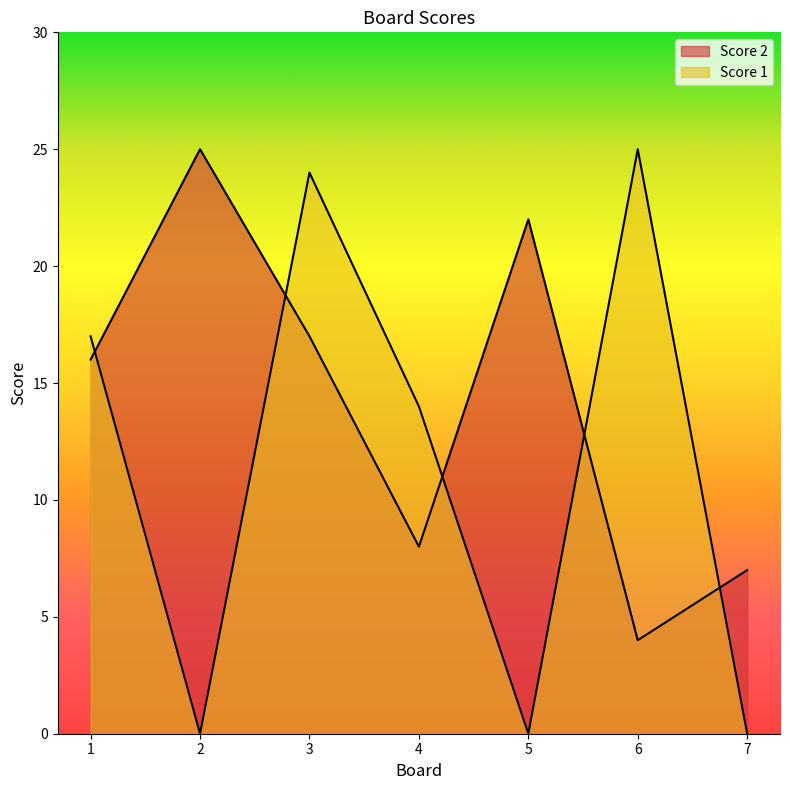

Which series has the widest spread of values?

Score 1